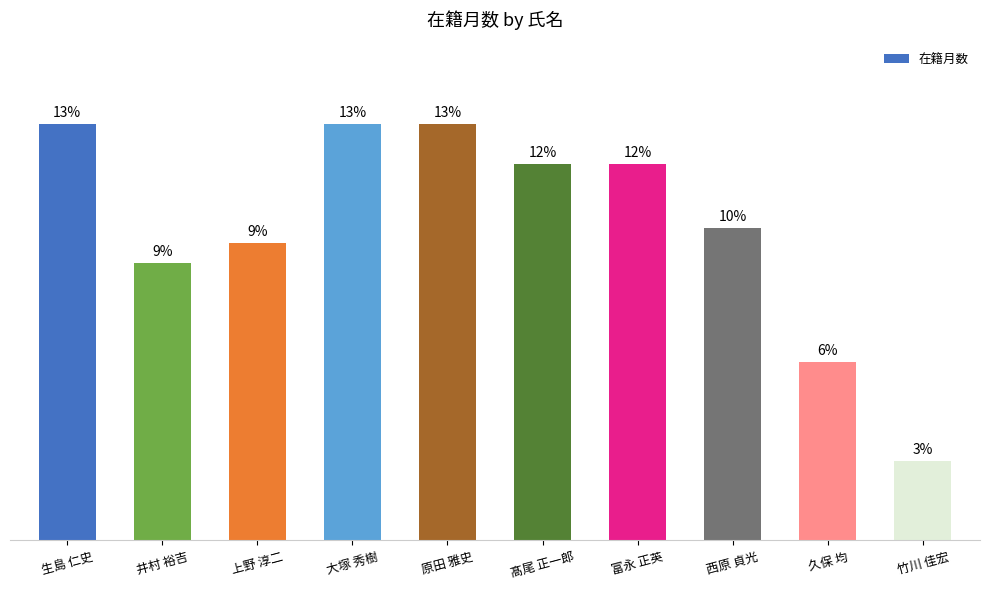

What is the difference between the second highest and minimum values?

204